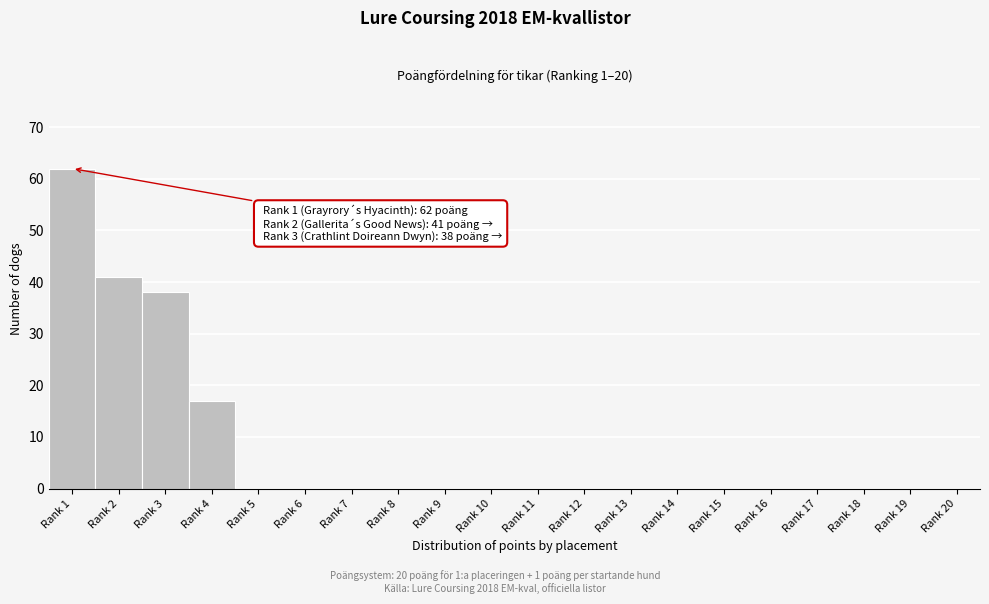

Reading left to right, transcribe all the data shown in this chart.

Rank 1=62	Rank 2=41	Rank 3=38	Rank 4=17	Rank 5=0	Rank 6=0	Rank 7=0	Rank 8=0	Rank 9=0	Rank 10=0	Rank 11=0	Rank 12=0	Rank 13=0	Rank 14=0	Rank 15=0	Rank 16=0	Rank 17=0	Rank 18=0	Rank 19=0	Rank 20=0